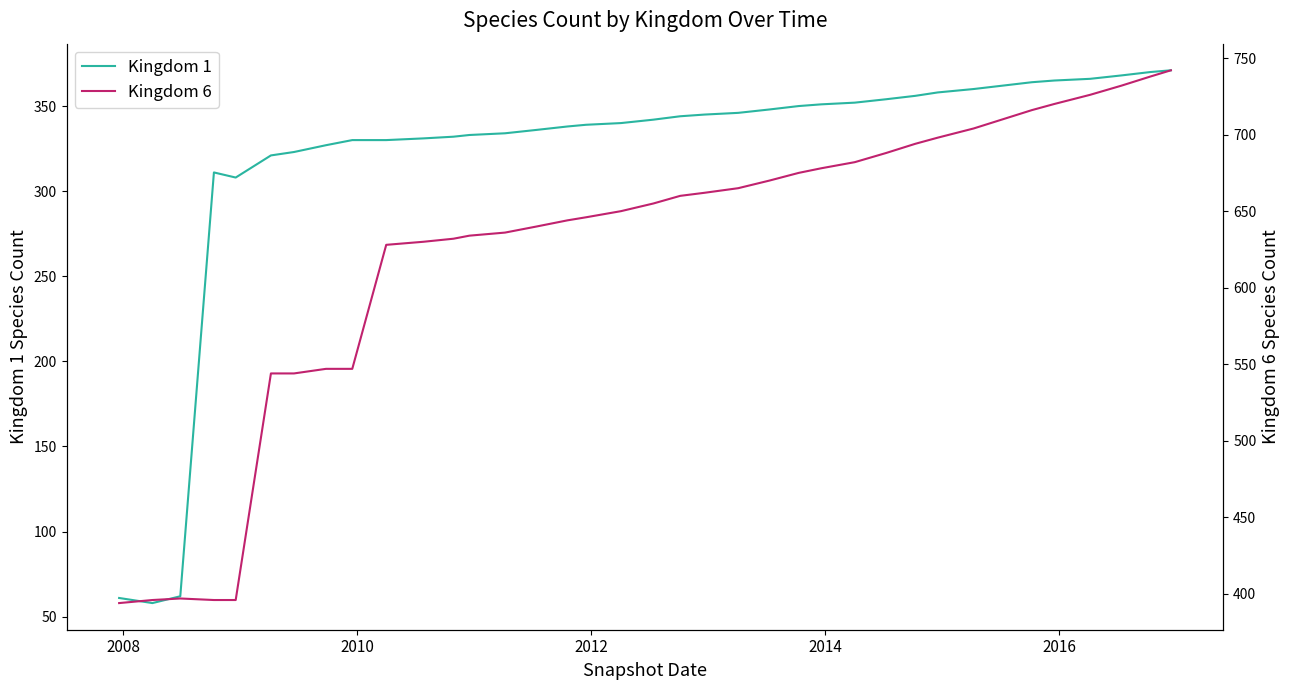

How many lines are shown in the chart?

2